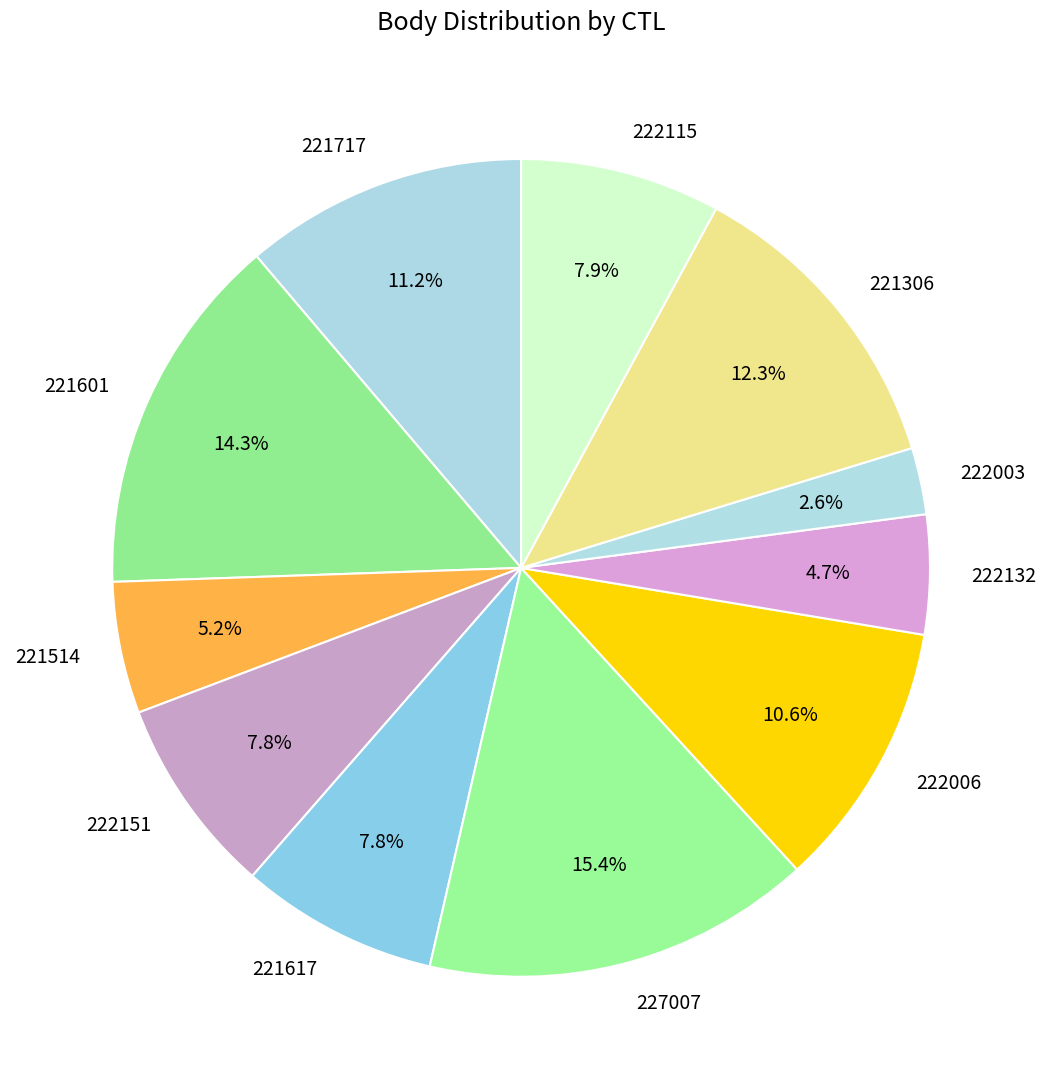

The 222006 slice represents 3% of the pie. True or false?

False